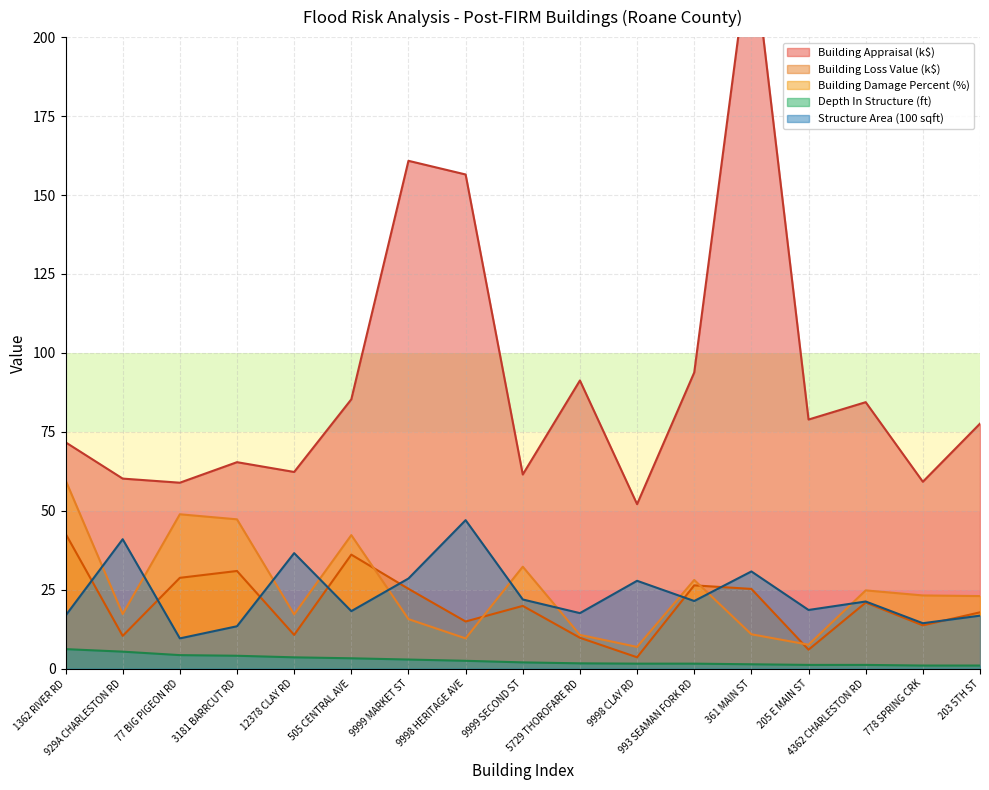

What position from the right is 12378 CLAY RD?

13